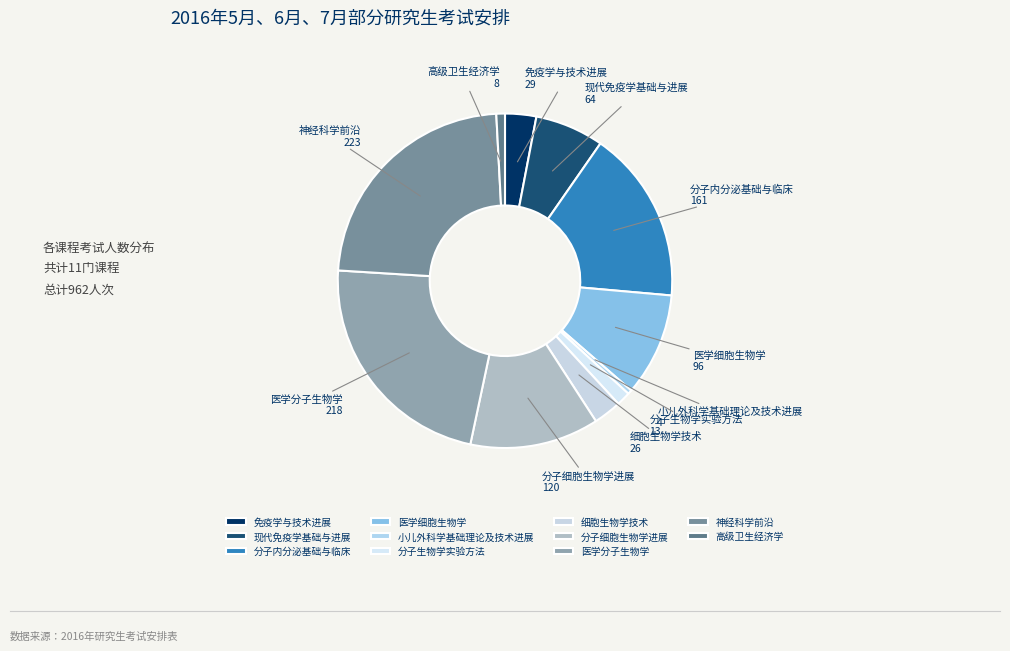

Combined, do 医学分子生物学 and 分子内分泌基础与临床 account for over 50%?

No